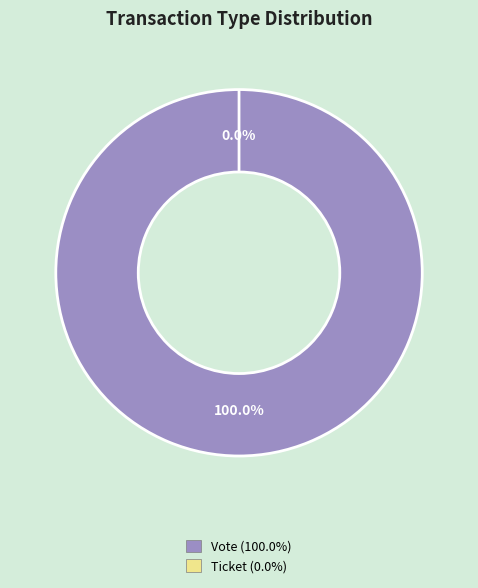

What is the largest slice in the pie chart?

Vote